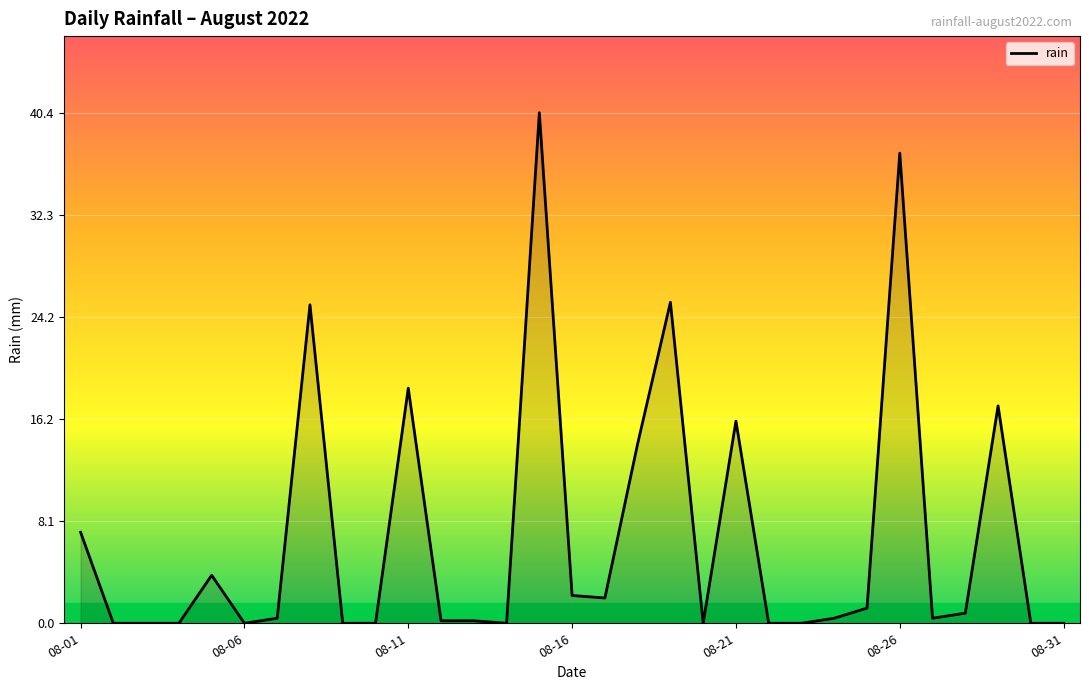

How many lines are shown in the chart?

1